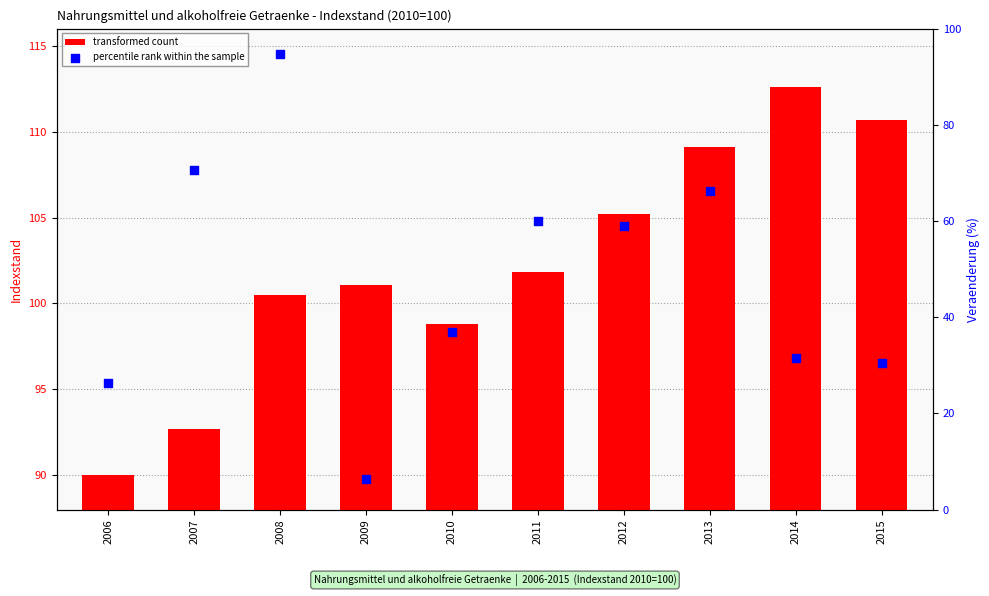

What are all the series names shown in the legend?

transformed count, percentile rank within the sample